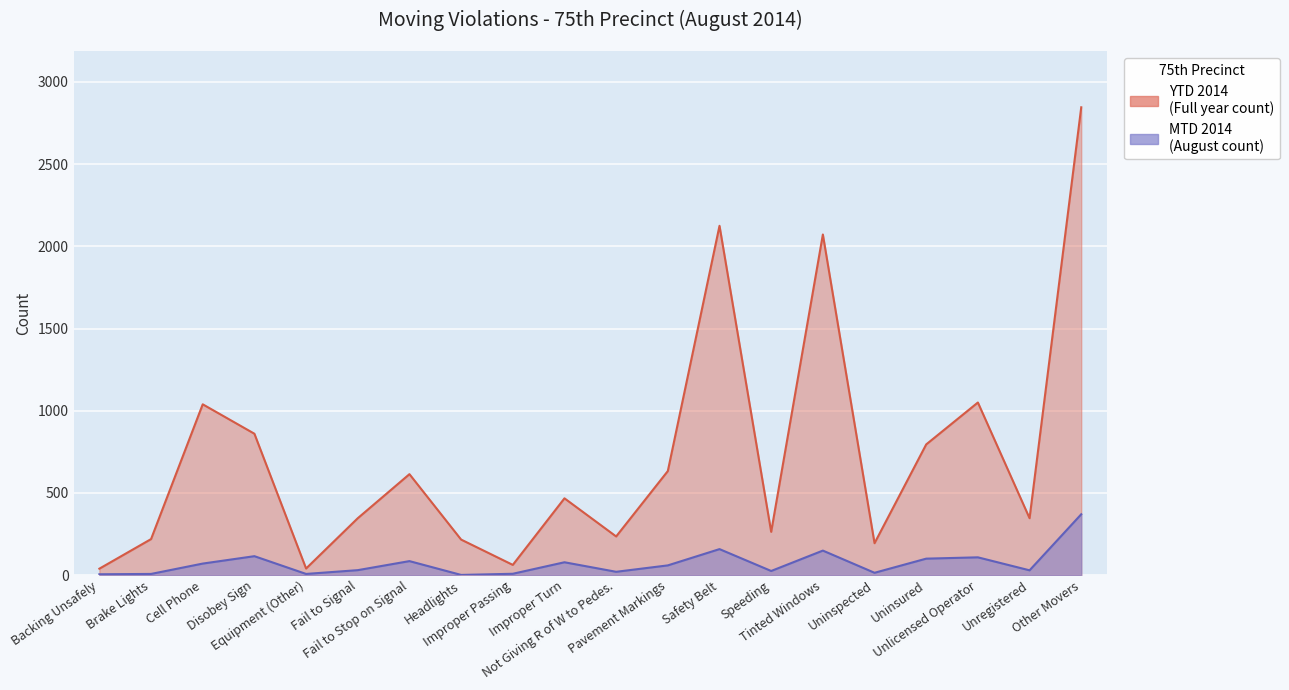

True or false: YTD 2014 and MTD 2014 cross at least once.

False